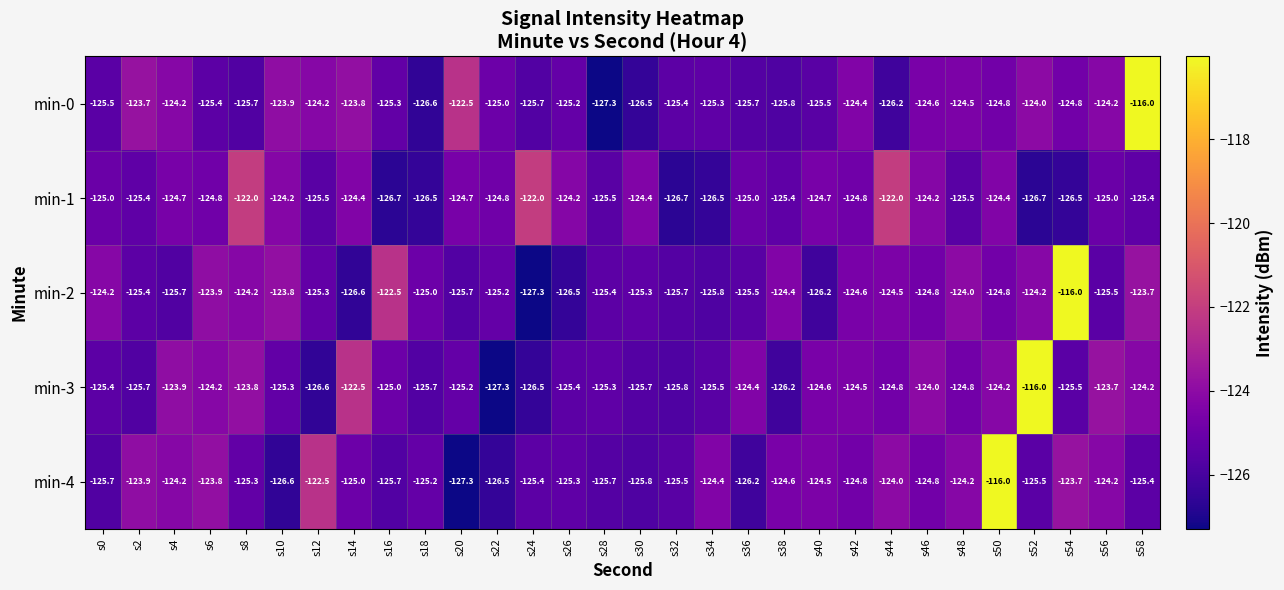

What is the sum of the min-4 values at s22 and s44?

-250.5